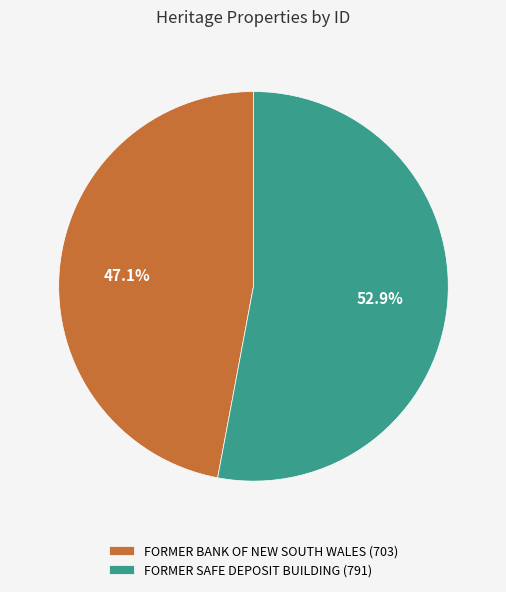

True or false: FORMER BANK OF NEW SOUTH WALES accounts for 47% of the total.

True